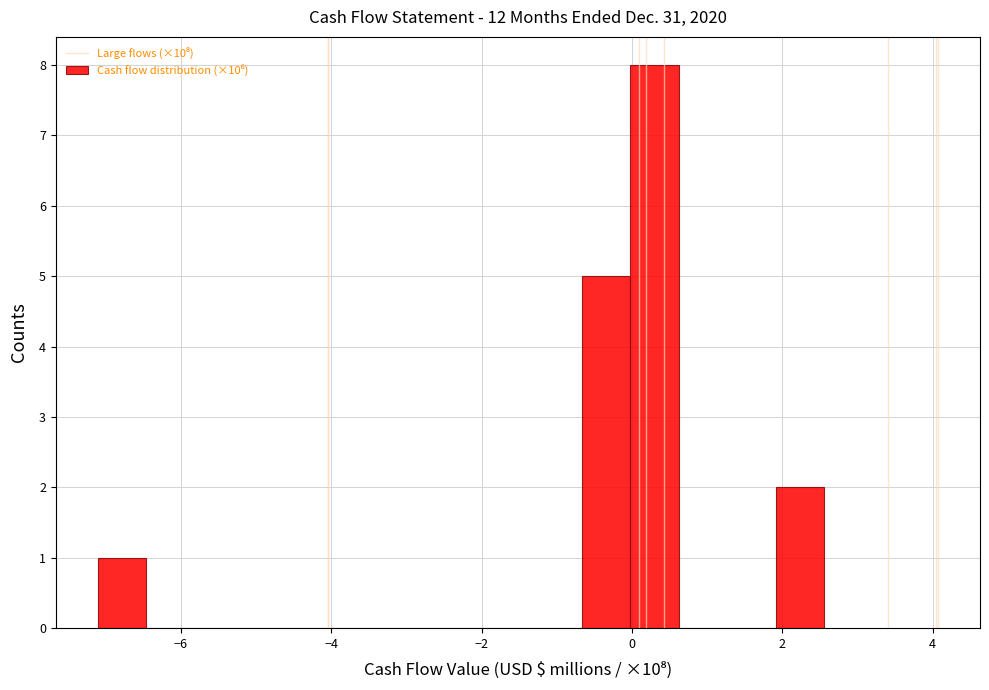

Read against the x-axis, roughly where is the centre of the tallest bar?

0.4